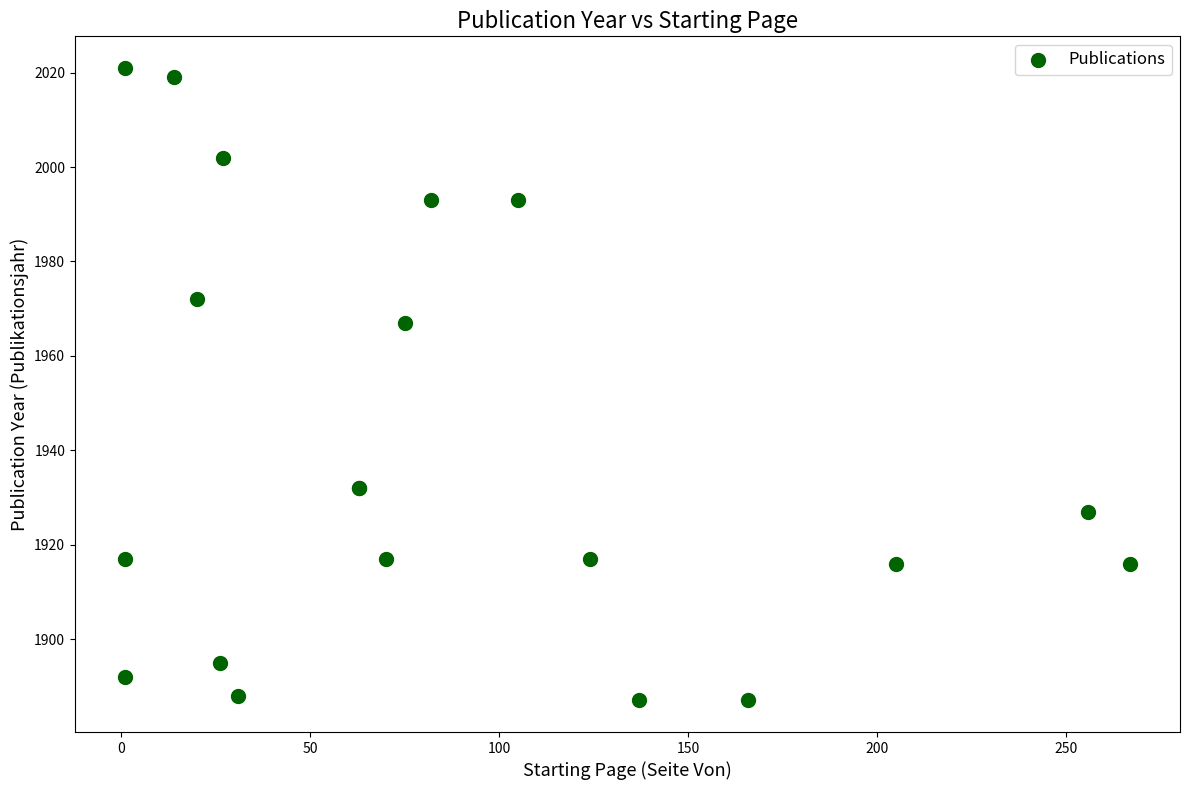

What Y value in the scatter plot is closest to 1954?

1967